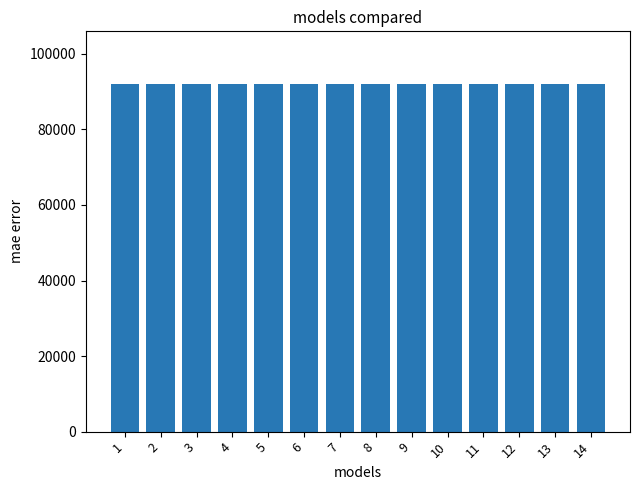

Are the bars grouped side by side (vs. stacked)?

No